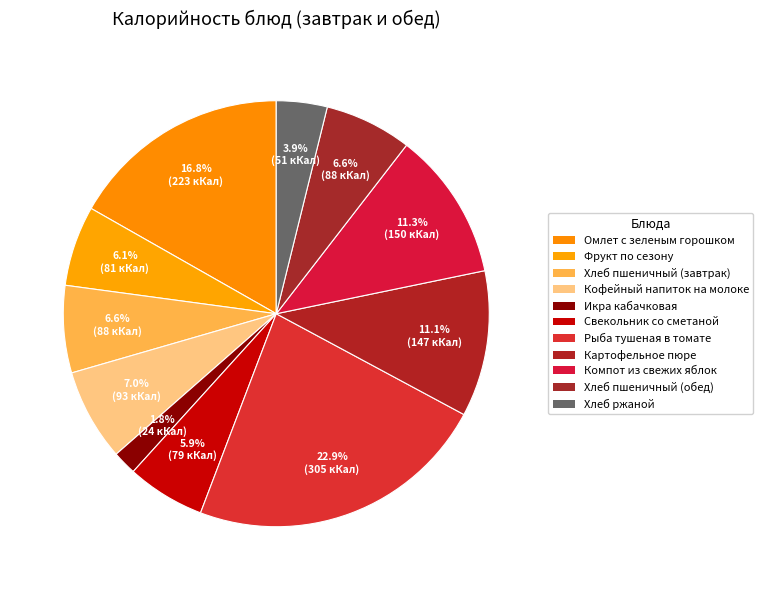

Do Хлеб ржаной and Рыба тушеная в томате together represent more than half of the pie?

No